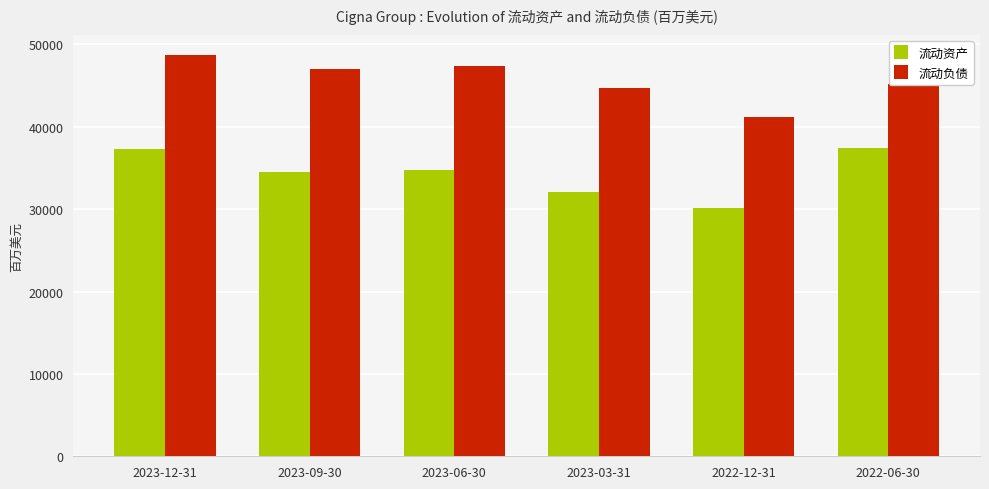

Rank the series at 2022-12-31 from highest to lowest value.

流动负债, 流动资产